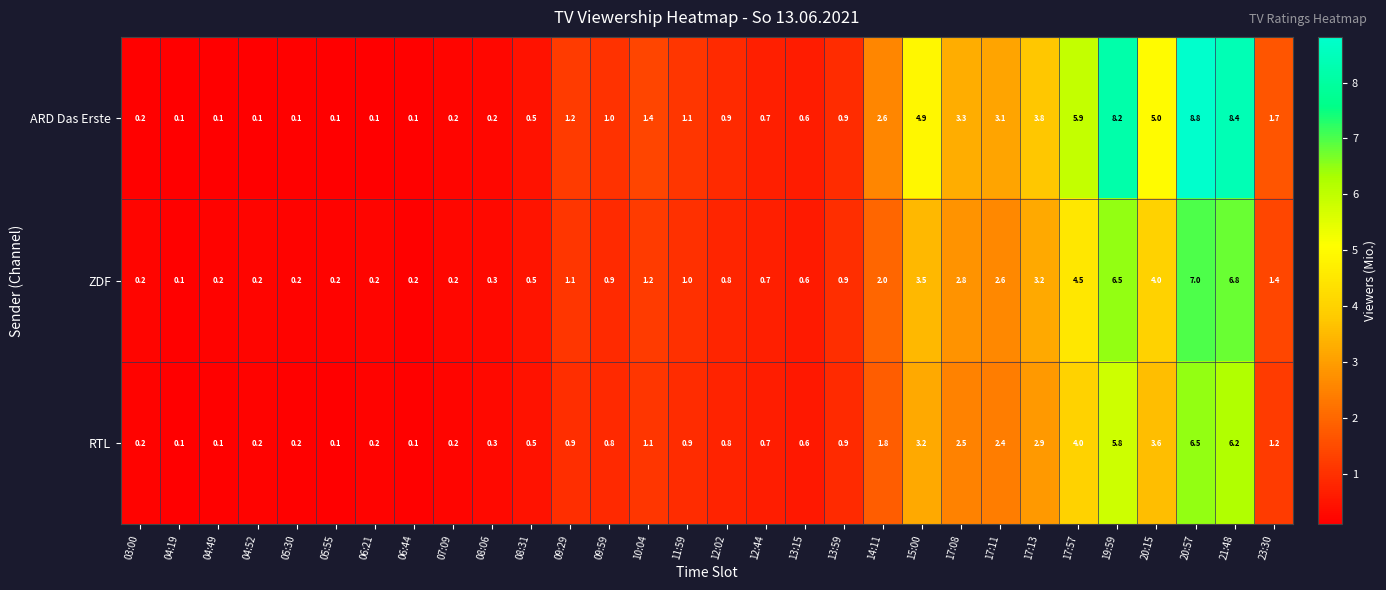

Which series has the largest range (max minus min)?

ARD Das Erste